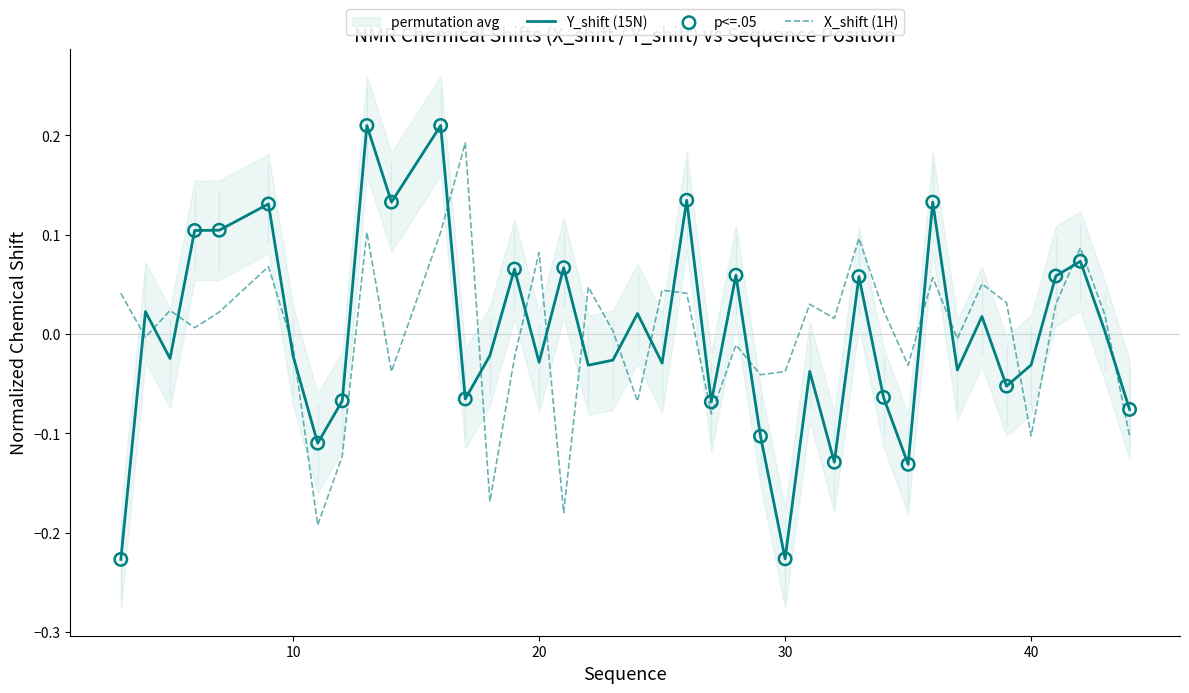

Which series has the widest spread of Y values?

Y_shift